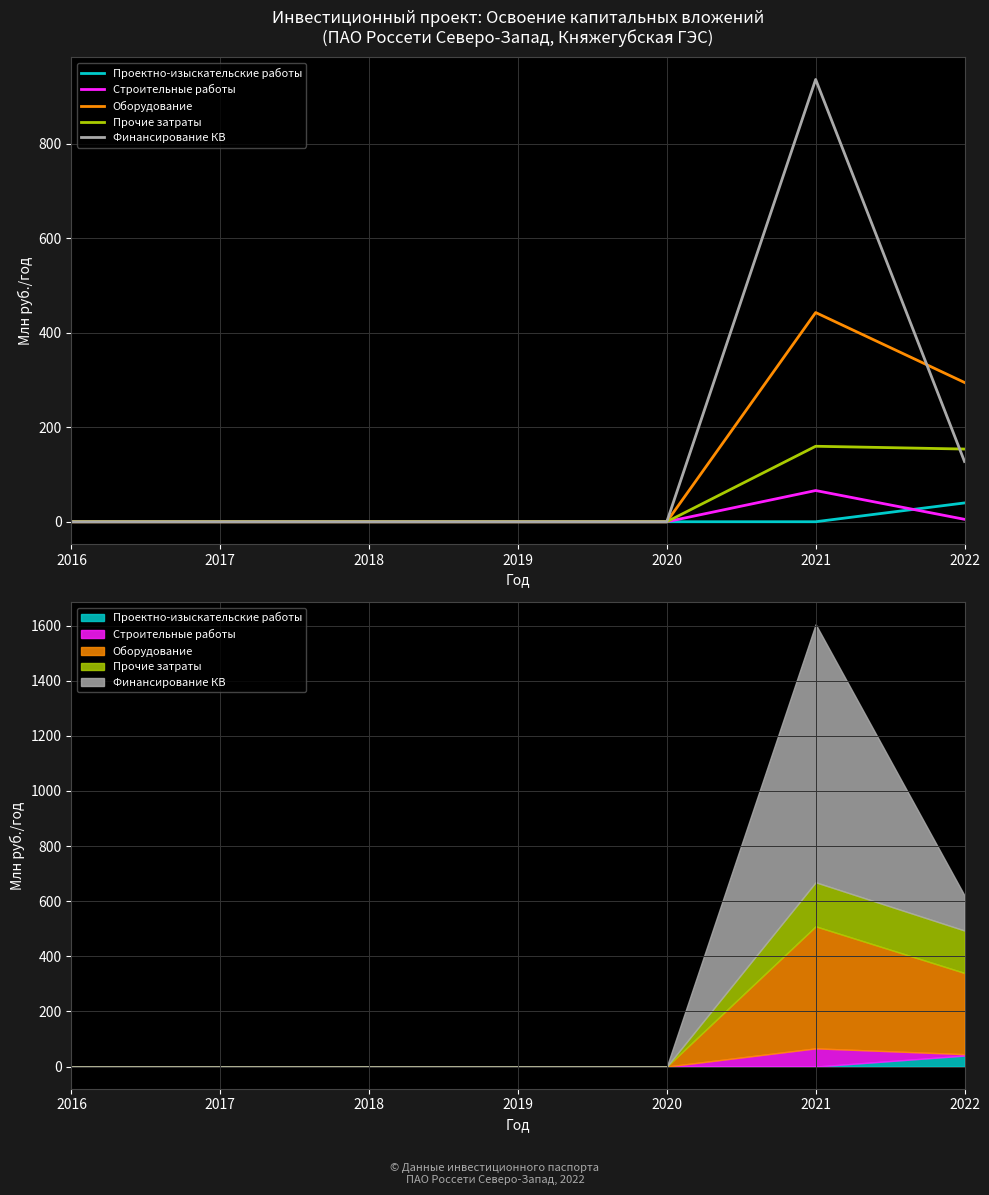

Is the value of Проектно-изыскательские работы at 2020 greater than the value of Прочие затраты at 2018?

No